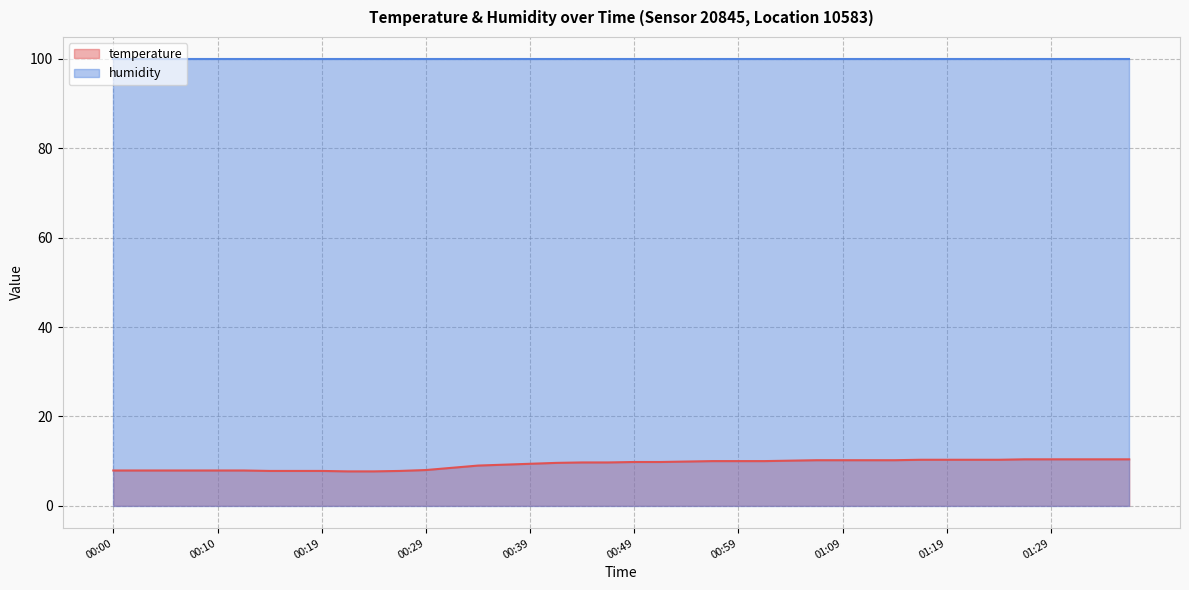

Reading left to right, what are all the values shown in this chart?

7.9	7.9	7.9	7.9	7.9	7.9	7.8	7.8	7.8	7.7	7.7	7.8	8.0	8.5	9.0	9.2	9.4	9.6	9.7	9.7	9.8	9.8	9.9	10.0	10.0	10.0	10.1	10.2	10.2	10.2	10.2	10.3	10.3	10.3	10.3	10.4	10.4	10.4	10.4	10.4